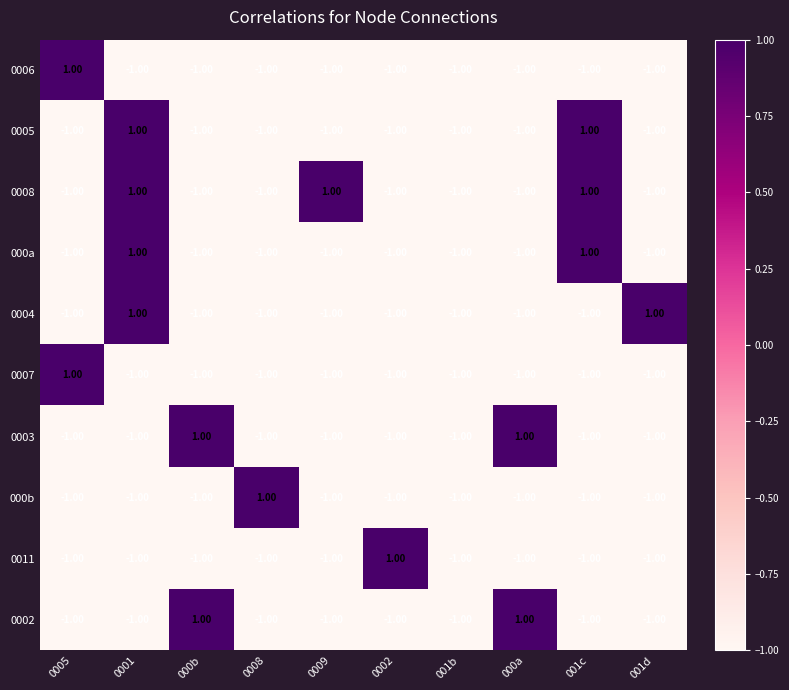

Which series has the largest total across all categories?

0008